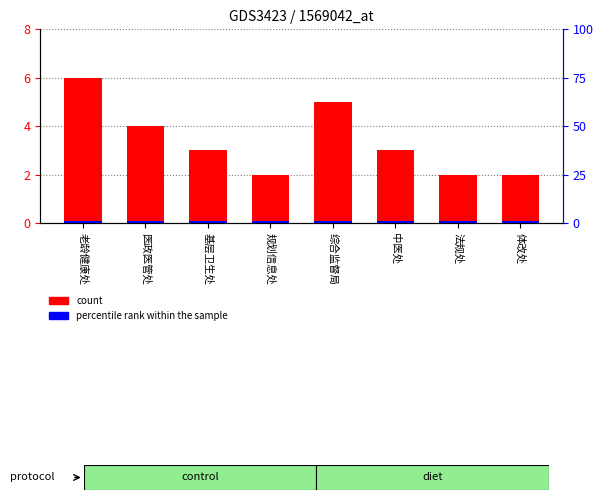

Which category has the highest value in the count series?

老龄健康处